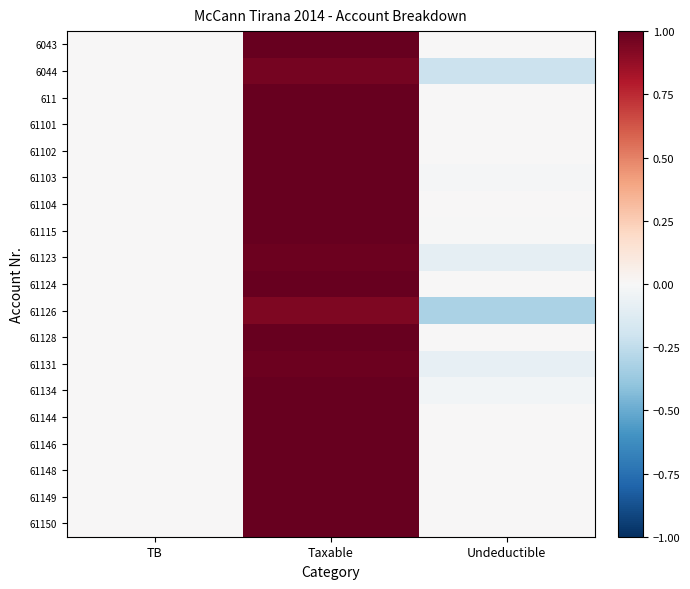

How many data points does each series have?

3